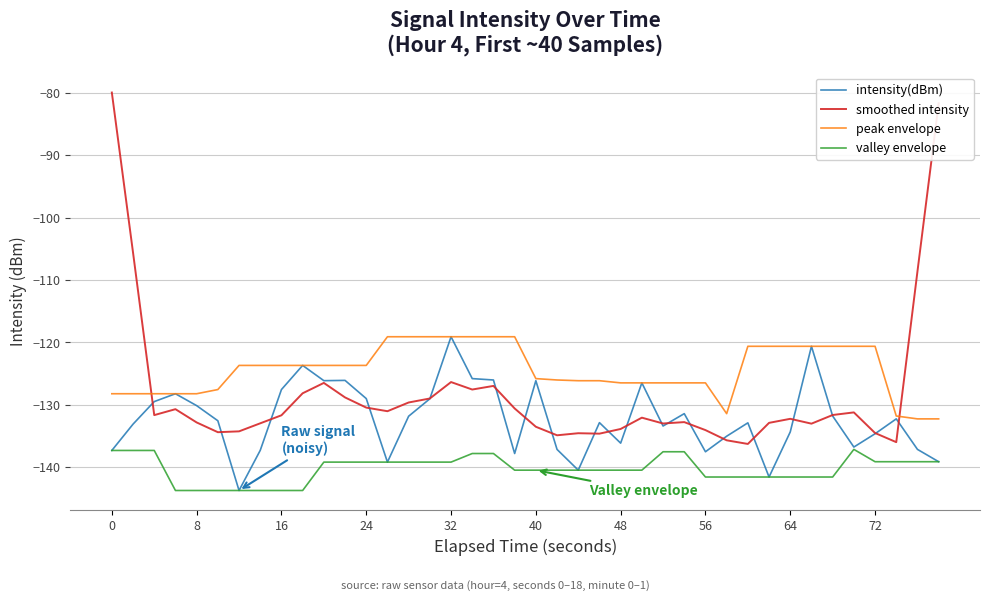

List the series in order of their overall mean, highest first.

peak envelope, smoothed intensity, intensity(dBm), valley envelope